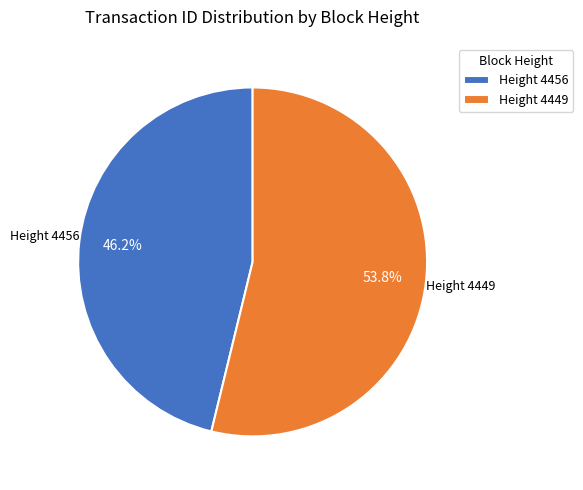

How many segments does this pie chart have?

2